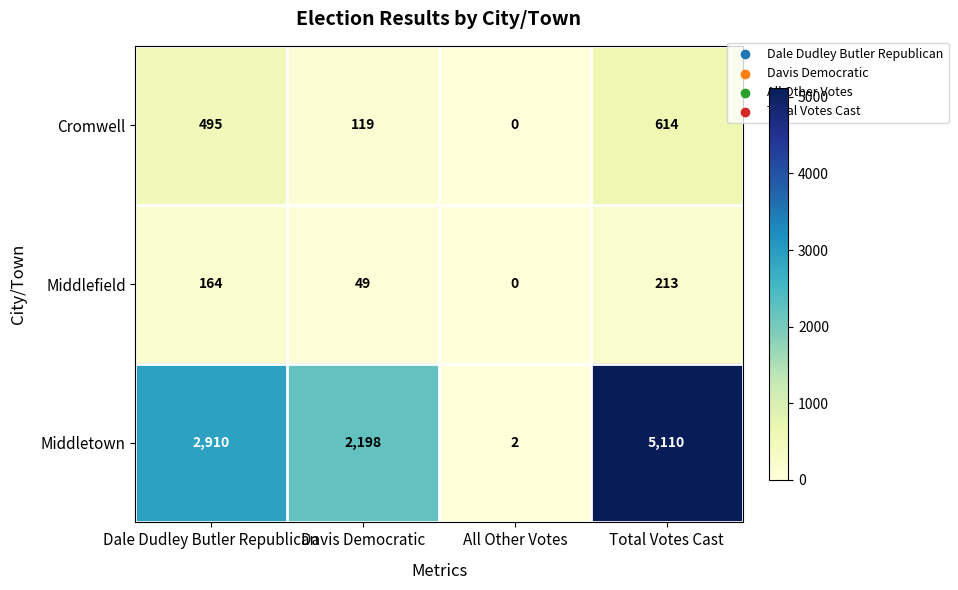

Is it true that Cromwell equals 495 at Dale Dudley Butler Republican?

True